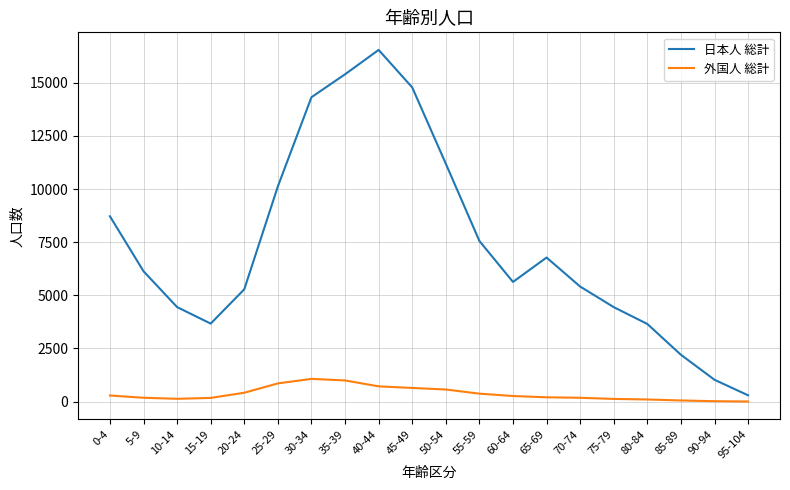

True or false: 日本人 総計 and 外国人 総計 cross at least once.

False